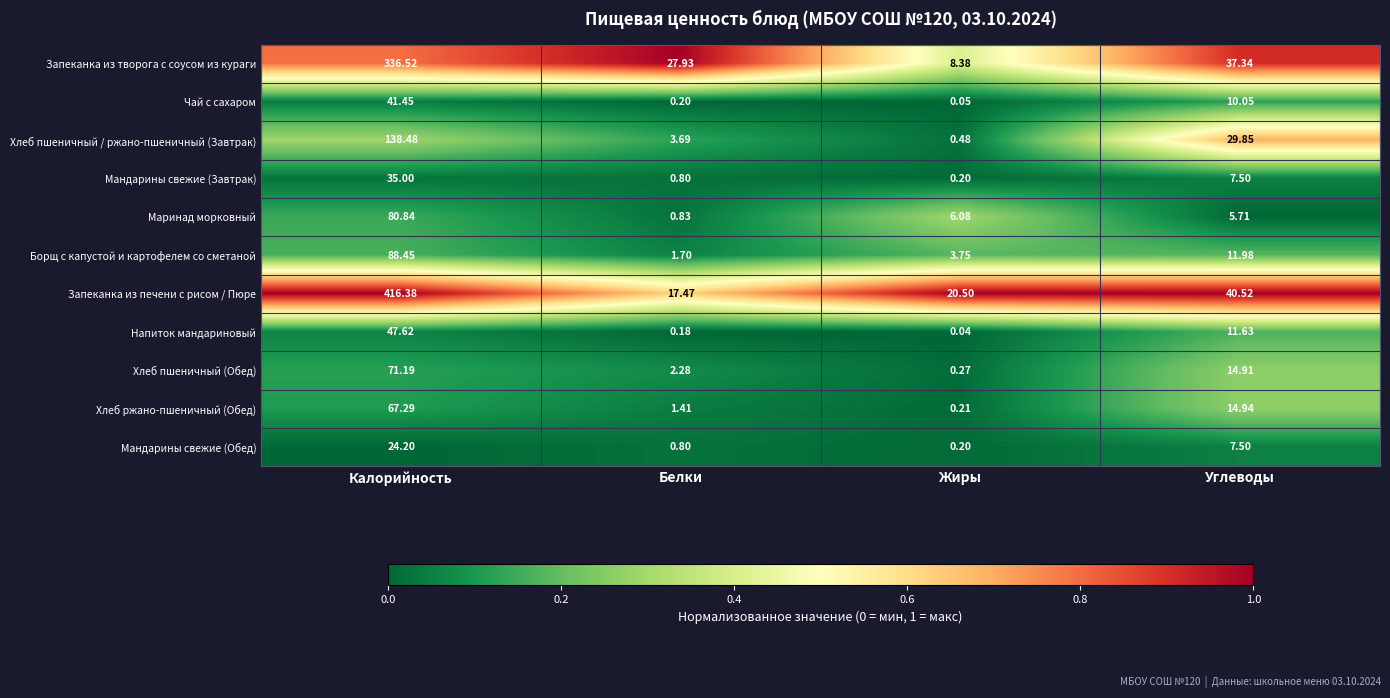

Rank the series by their maximum value, from lowest to highest.

Мандарины свежие (Обед), Мандарины свежие (Завтрак), Чай с сахаром, Напиток мандариновый, Хлеб ржано-пшеничный (Обед), Хлеб пшеничный (Обед), Маринад морковный, Борщ с капустой и картофелем со сметаной, Хлеб пшеничный / ржано-пшеничный (Завтрак), Запеканка из творога с соусом из кураги, Запеканка из печени с рисом / Пюре